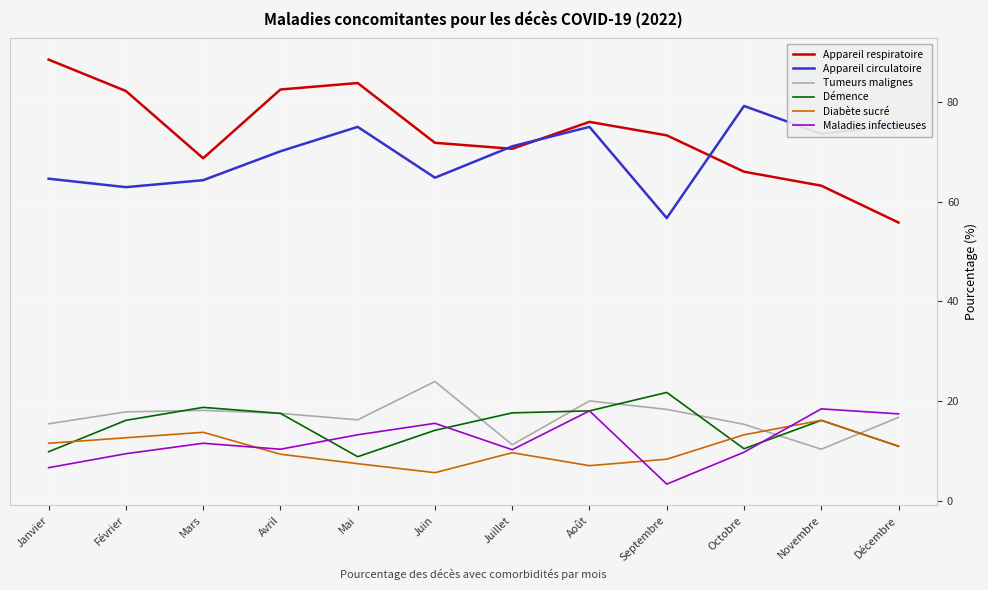

What are all the series names shown in the legend?

Appareil respiratoire, Appareil circulatoire, Tumeurs malignes, Démence, Diabète sucré, Maladies infectieuses